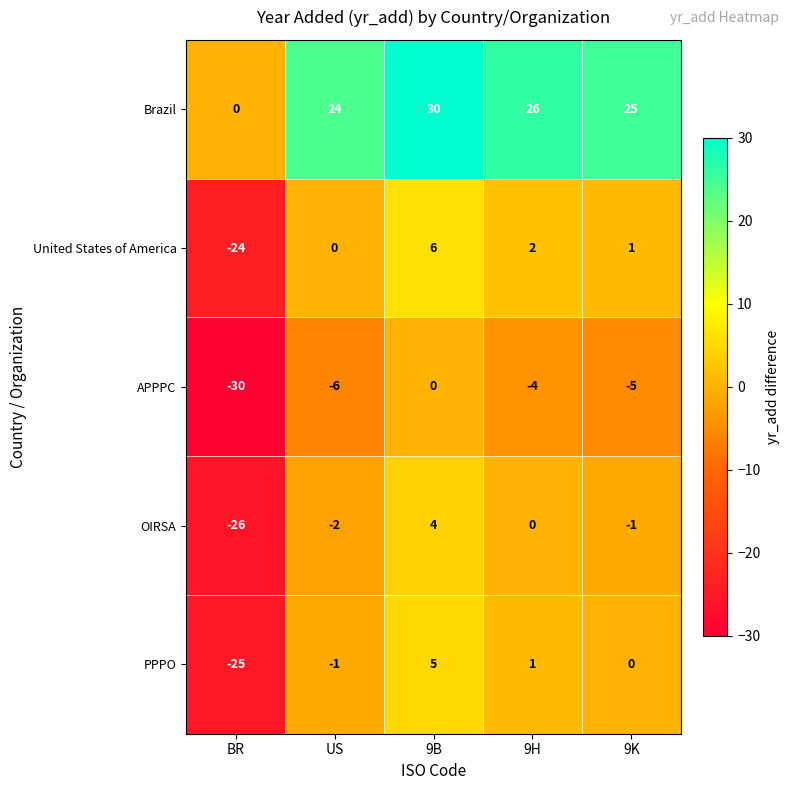

Count the number of data series in this chart.

5